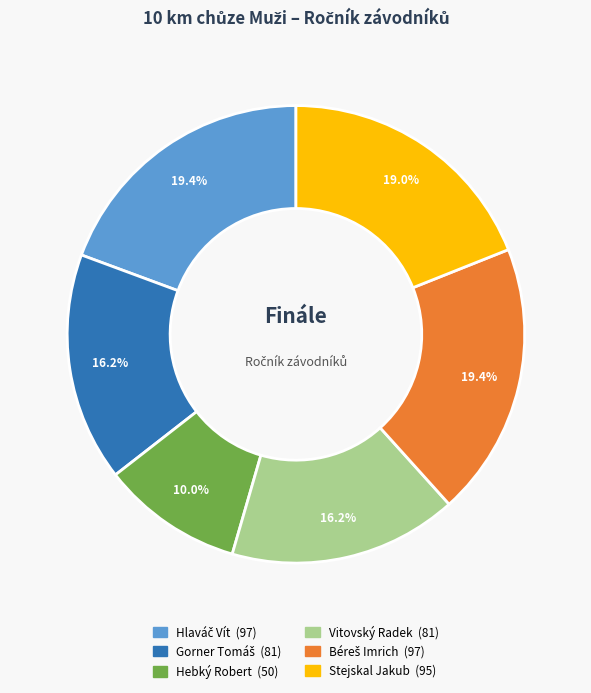

To the nearest percent, what is the average slice percentage?

17%